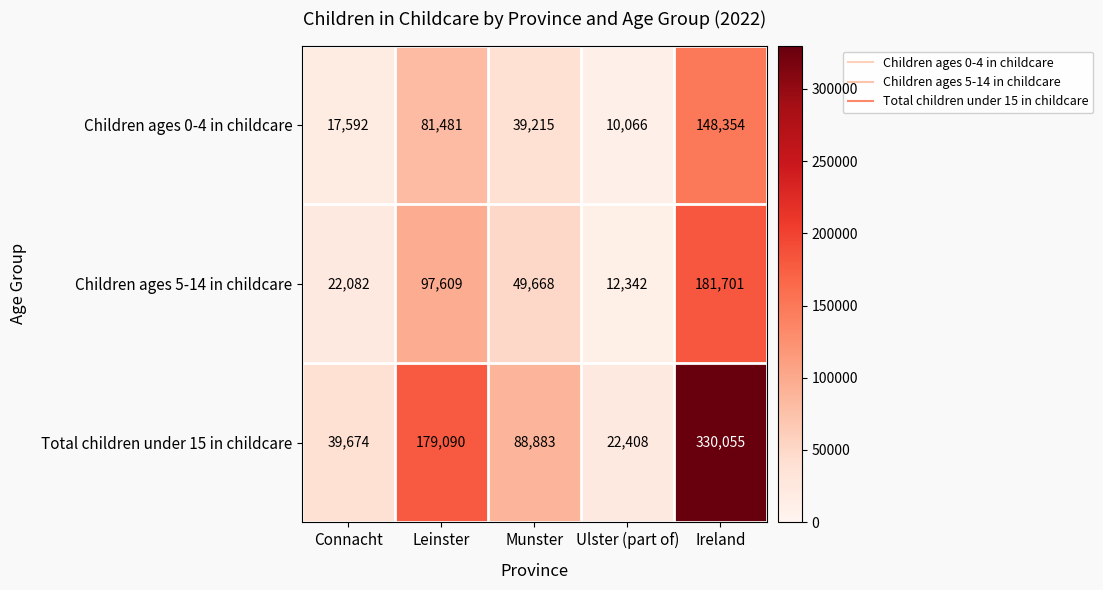

Rank the series at Ireland from lowest to highest value.

Children ages 0-4 in childcare, Children ages 5-14 in childcare, Total children under 15 in childcare